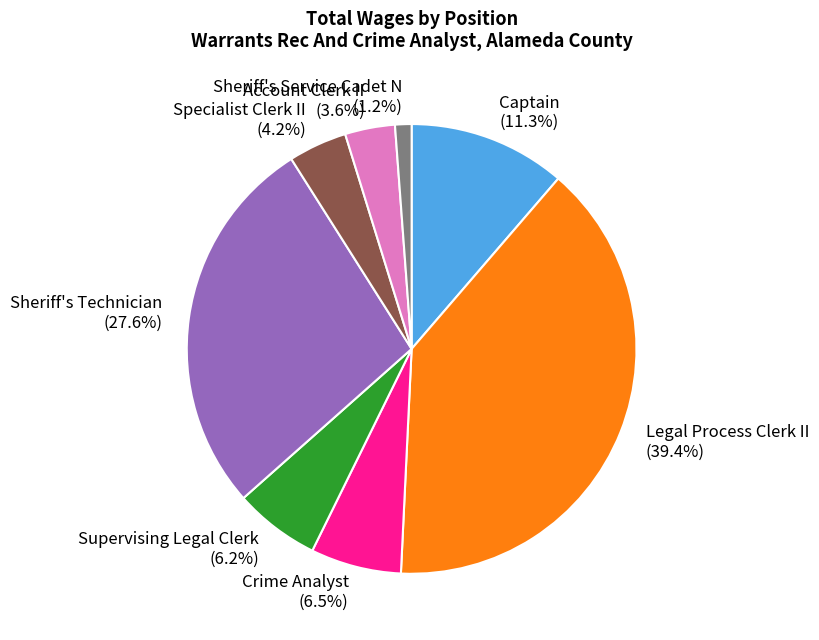

How many segments does this pie chart have?

8